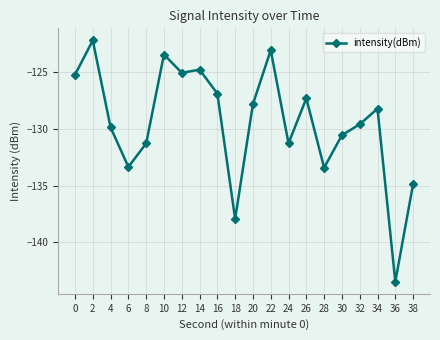

Where is the first local minimum?

6